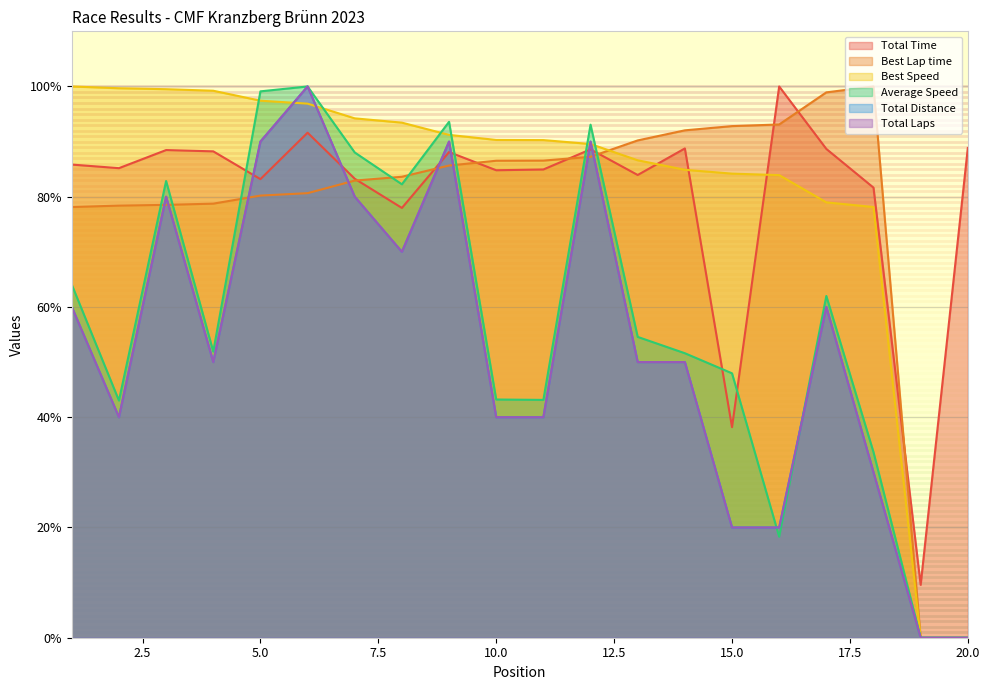

Reading left to right, what are all the values shown in this chart?

Total Time: 1=85.8	2=85.2	3=88.5	4=88.2	5=83.2	6=91.6	7=83.3	8=78.0	9=88.1	10=84.8	11=84.9	12=88.6	13=83.9	14=88.8	15=38.2	16=100.0	17=88.7	18=81.6	19=9.6	20=88.8
Best Lap time: 1=78.1	2=78.4	3=78.5	4=78.7	5=80.2	6=80.6	7=82.9	8=83.6	9=85.7	10=86.5	11=86.6	12=87.2	13=90.2	14=92.0	15=92.8	16=93.1	17=98.9	18=100.0	19=0.0	20=0.0
Best Speed: 1=100.0	2=99.7	3=99.5	4=99.2	5=97.4	6=96.9	7=94.2	8=93.4	9=91.2	10=90.3	11=90.3	12=89.6	13=86.6	14=84.9	15=84.2	16=83.9	17=79.0	18=78.1	19=0.0	20=0.0
Average Speed: 1=64.0	2=43.0	3=82.8	4=51.9	5=99.1	6=100.0	7=88.0	8=82.3	9=93.6	10=43.2	11=43.1	12=93.1	13=54.6	14=51.6	15=48.0	16=18.3	17=62.0	18=33.7	19=0.0	20=0.0
Total Distance: 1=60.0	2=40.0	3=80.0	4=50.0	5=90.0	6=100.0	7=80.0	8=70.0	9=90.0	10=40.0	11=40.0	12=90.0	13=50.0	14=50.0	15=20.0	16=20.0	17=60.0	18=30.0	19=0.0	20=0.0
Total Laps: 1=60.0	2=40.0	3=80.0	4=50.0	5=90.0	6=100.0	7=80.0	8=70.0	9=90.0	10=40.0	11=40.0	12=90.0	13=50.0	14=50.0	15=20.0	16=20.0	17=60.0	18=30.0	19=0.0	20=0.0